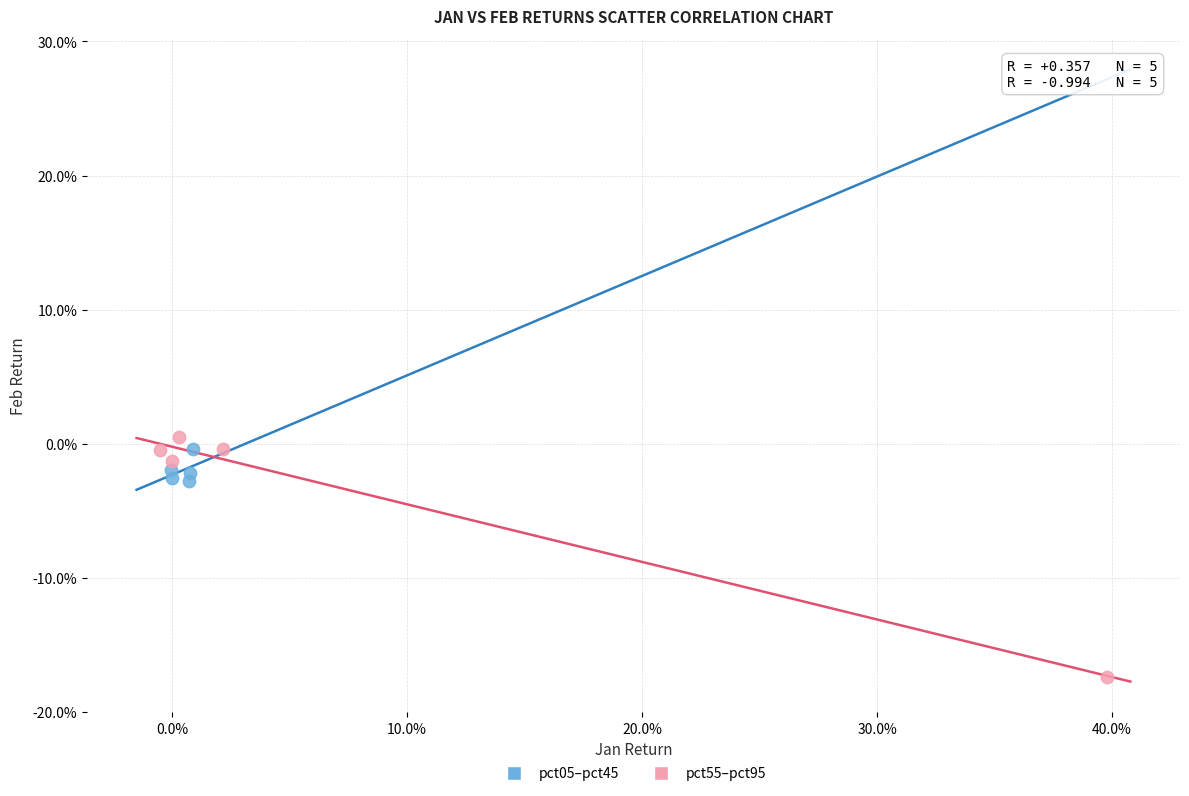

What are all the series names shown in the legend?

pct05–pct45, pct55–pct95